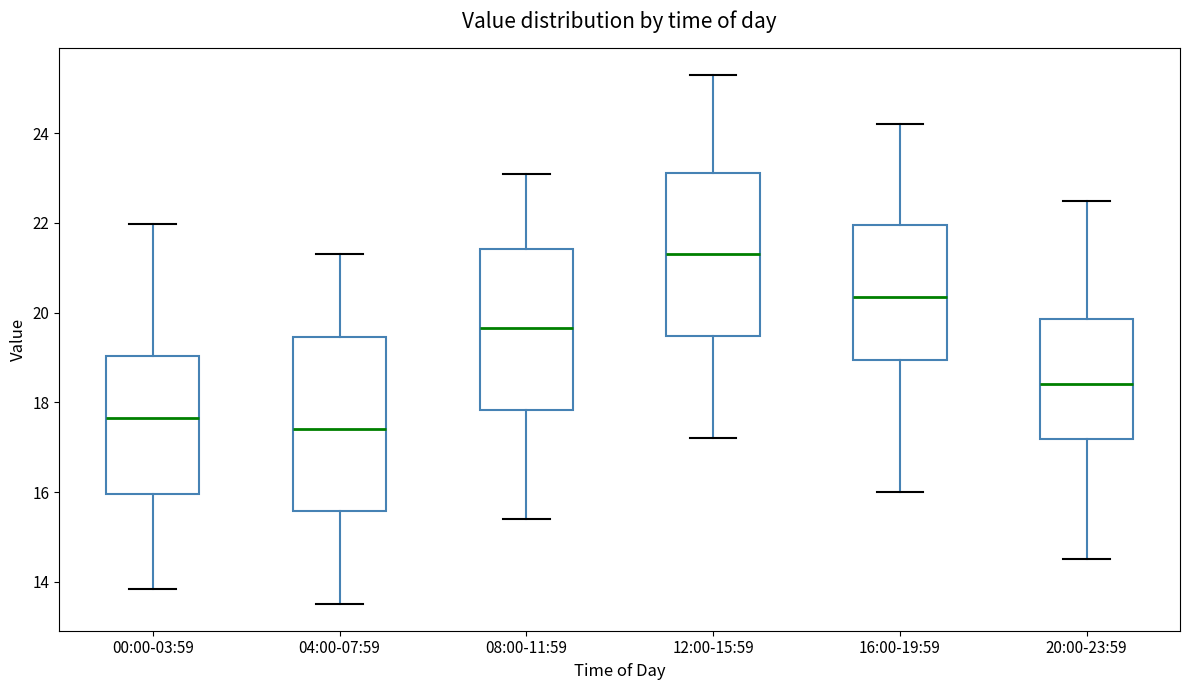

Which box has the lowest median line?

04:00-07:59